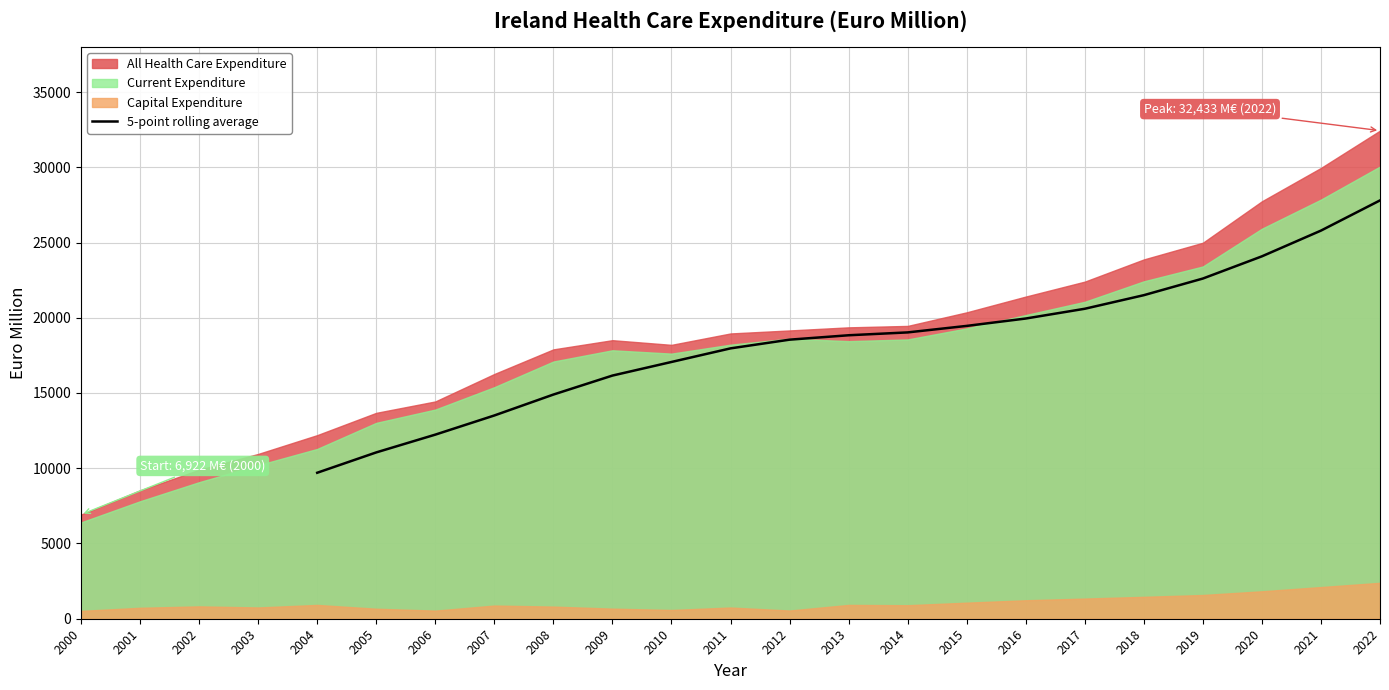

Is it true that 5-point rolling average equals 19948.4 at 2016?

True